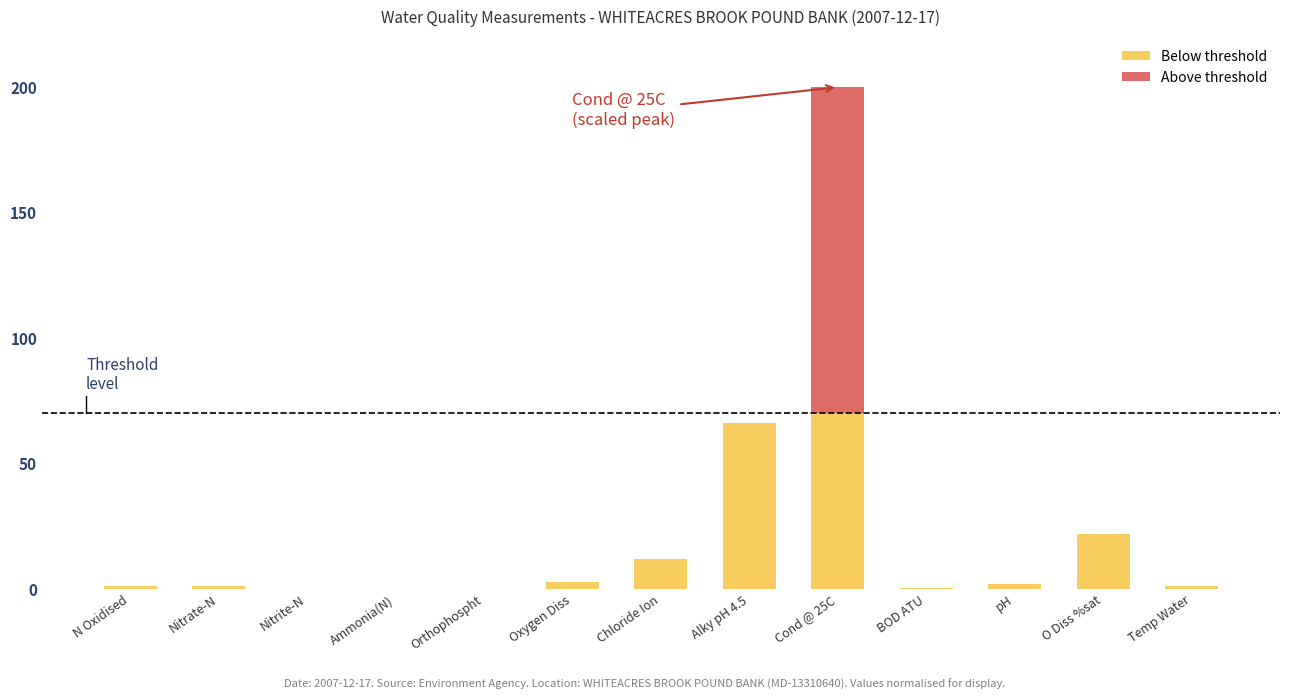

At which category is the sum across all series the highest?

Cond @ 25C